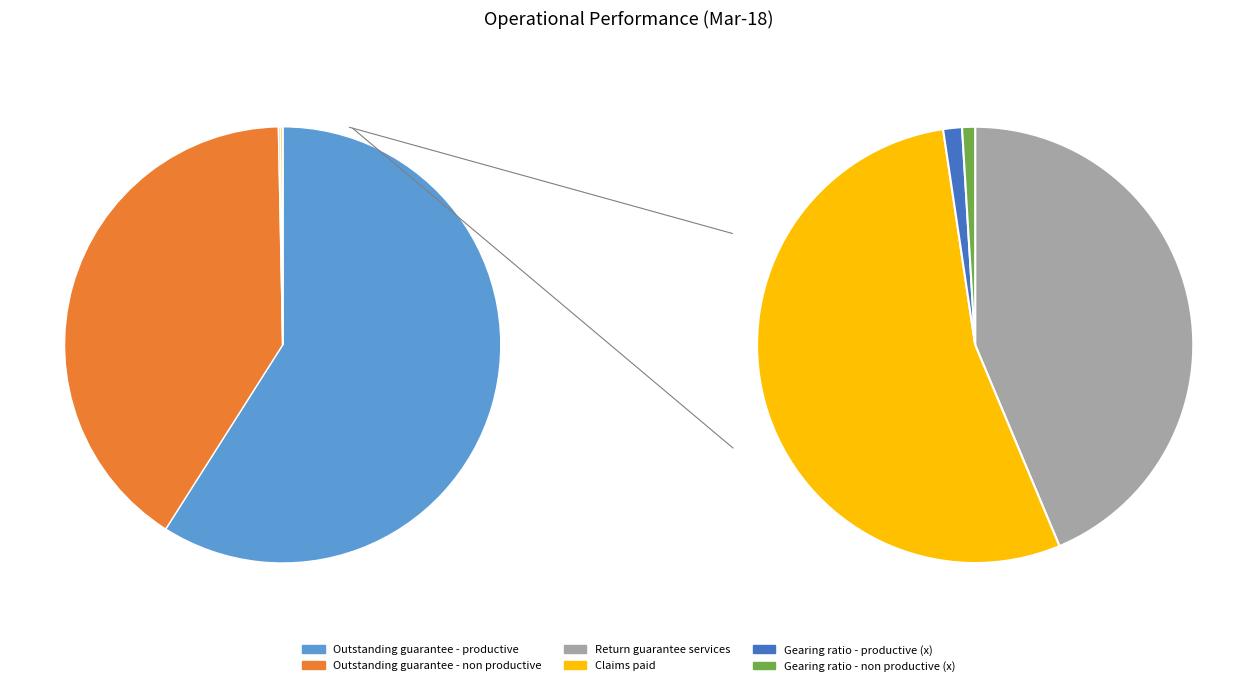

What is the largest slice in the pie chart?

Outstanding guarantee - productive